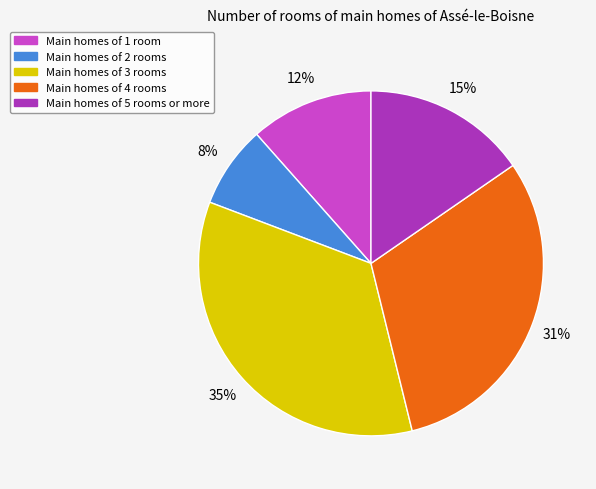

To the nearest percent, what is the average slice percentage?

20%